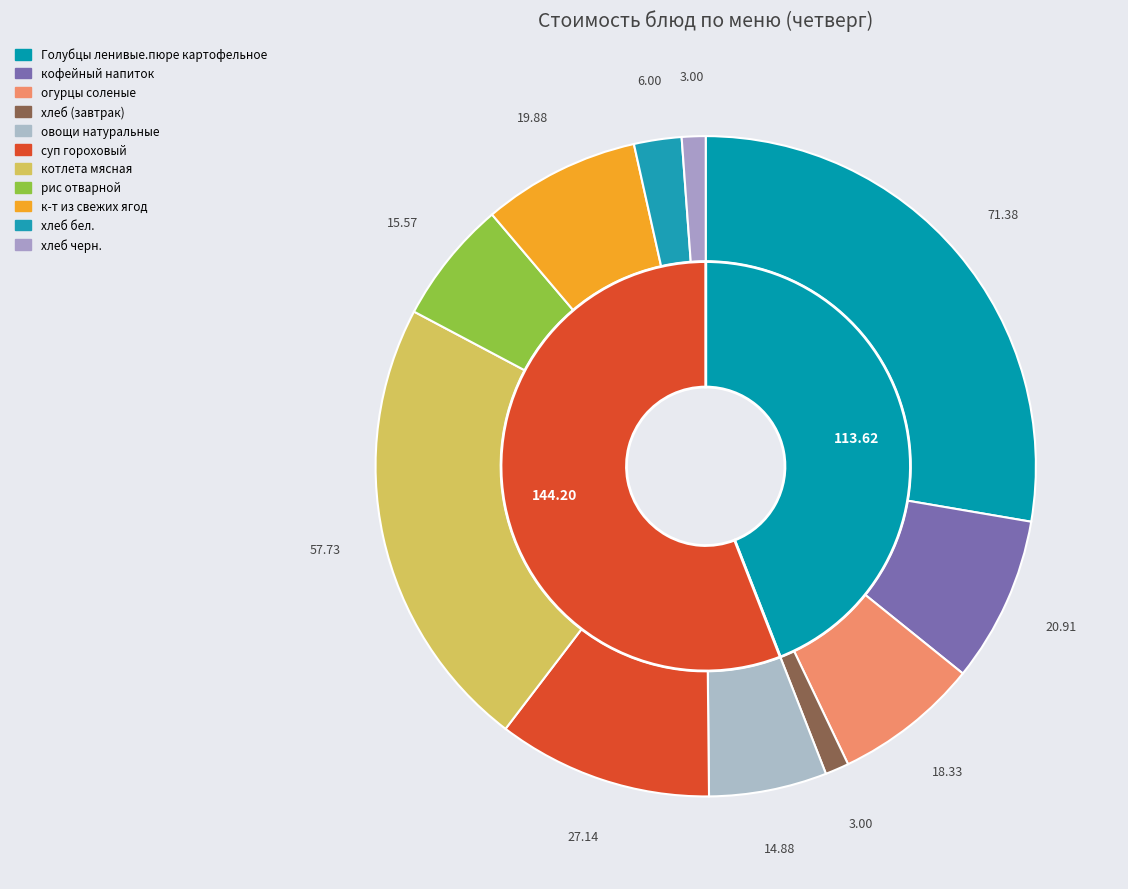

How many segments does this pie chart have?

11